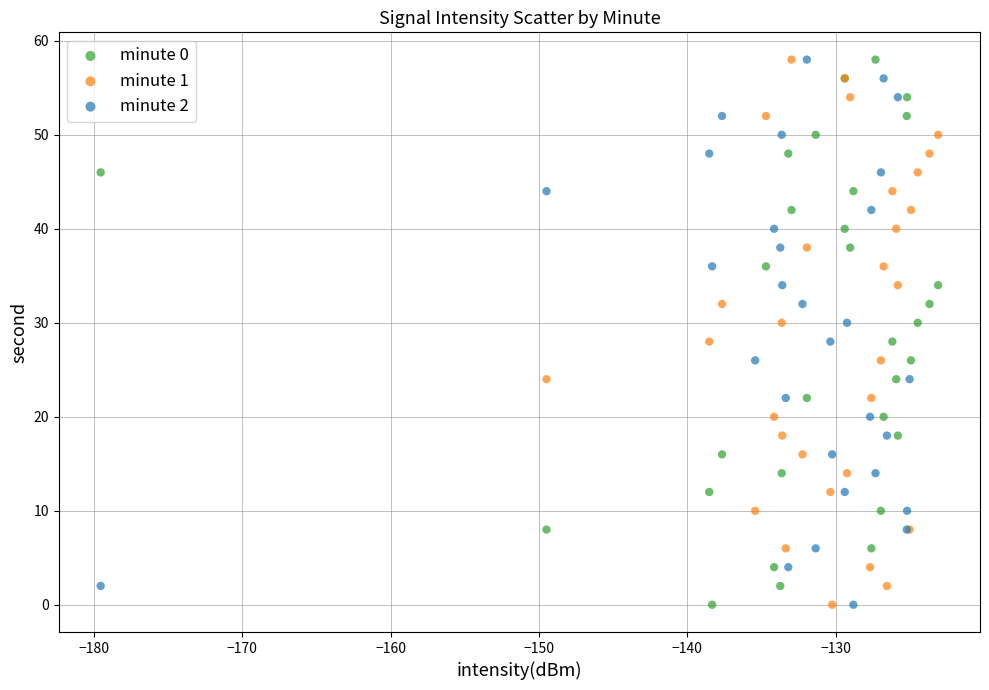

What are all the series names shown in the legend?

minute 0, minute 1, minute 2